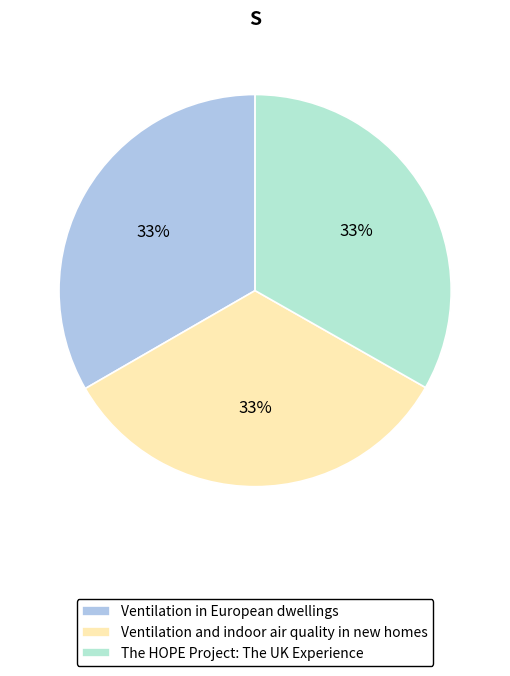

The Ventilation in European dwellings slice represents 33% of the pie. True or false?

True